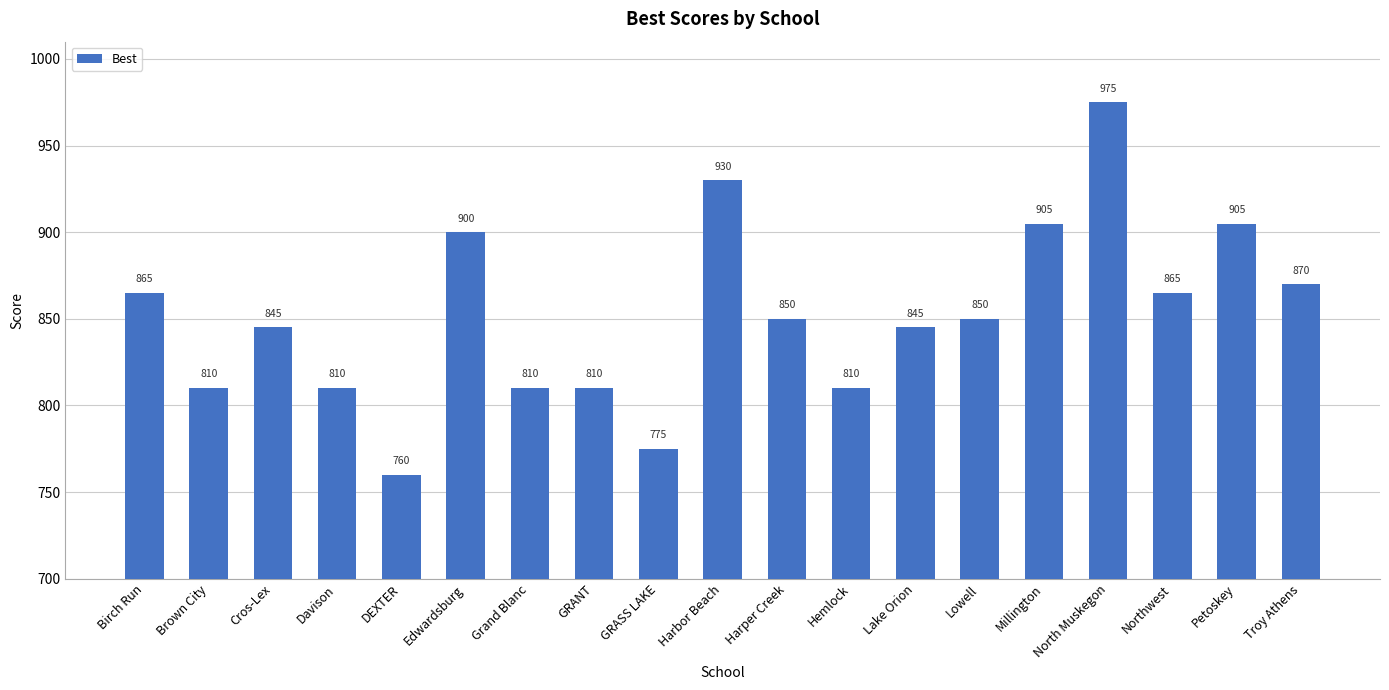

Which has a higher value, Cros-Lex or Troy Athens?

Troy Athens